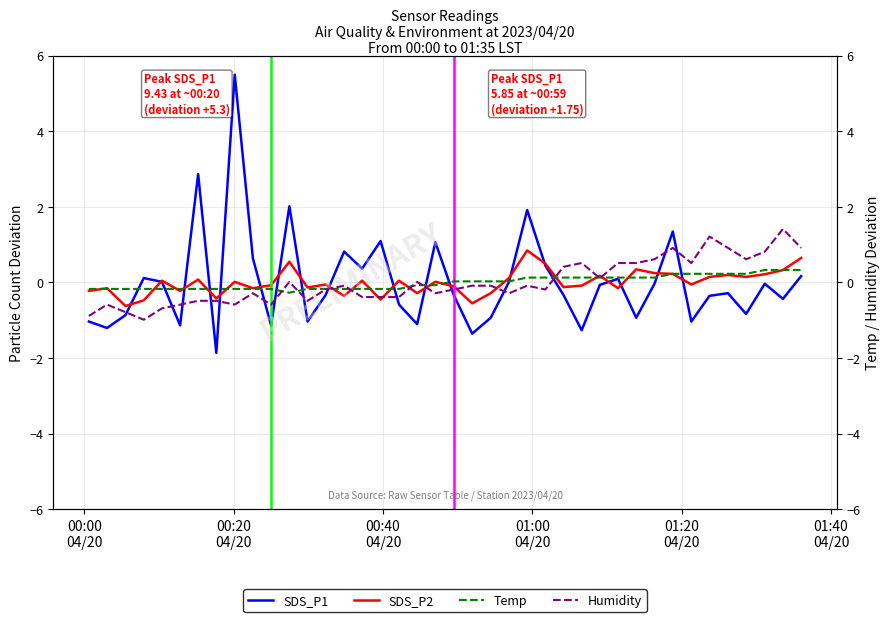

Which series has the largest total across all categories?

SDS_P1